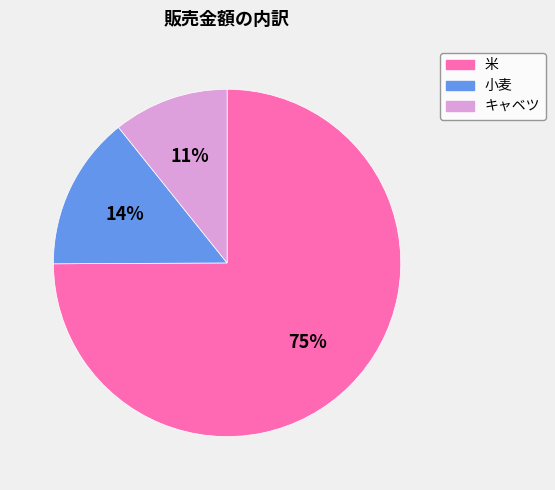

To the nearest percent, what is the combined percentage of 米 and キャベツ?

86%